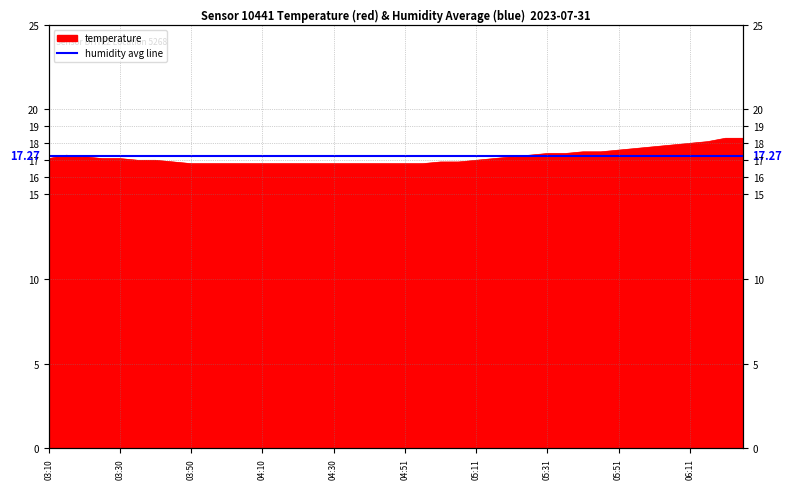

List the labels in order of value, smallest first.

03:50, 03:55, 04:00, 04:05, 04:10, 04:15, 04:20, 04:25, 04:30, 04:36, 04:41, 04:46, 04:51, 04:56, 03:45, 05:01, 05:06, 03:35, 03:40, 05:11, 03:10, 03:25, 03:30, 05:16, 03:20, 05:21, 03:15, 05:26, 05:31, 05:36, 05:41, 05:46, 05:51, 05:56, 06:01, 06:06, 06:11, 06:16, 06:21, 06:26